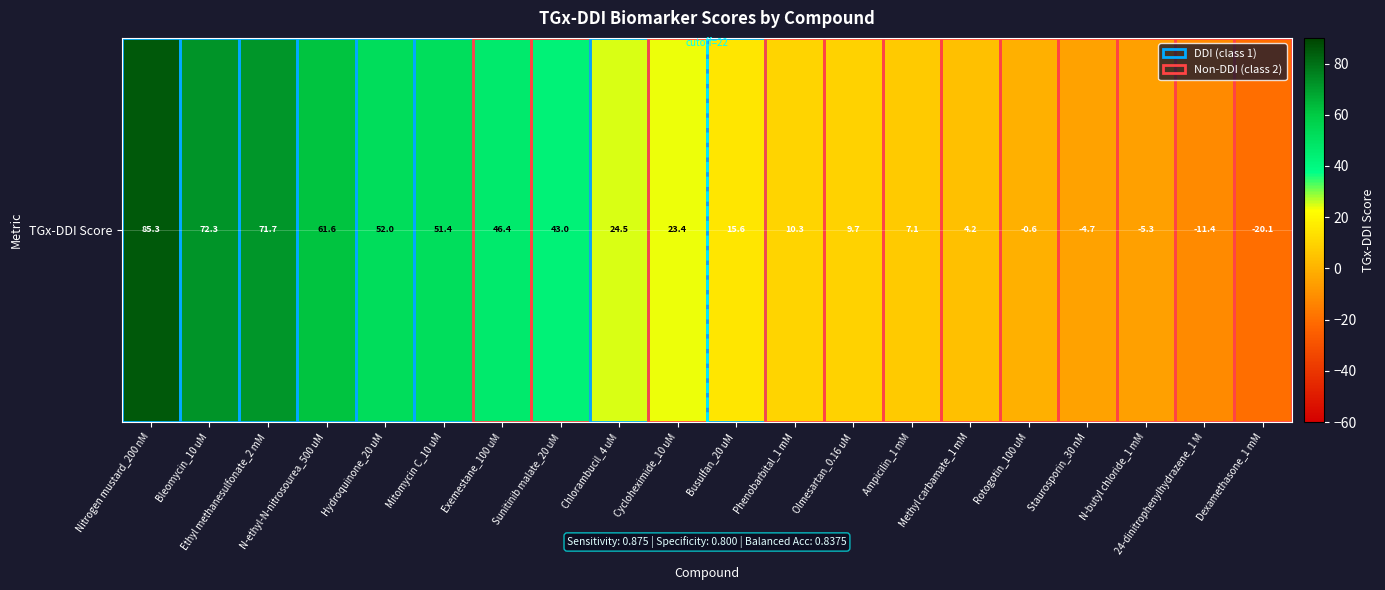

List the labels in order of value, largest first.

Nitrogen mustard_200 nM, Bleomycin_10 uM, Ethyl methanesulfonate_2 mM, N-ethyl-N-nitrosourea_500 uM, Hydroquinone_20 uM, Mitomycin C_10 uM, Exemestane_100 uM, Sunitinib malate_20 uM, Chlorambucil_4 uM, Cycloheximide_10 uM, Busulfan_20 uM, Phenobarbital_1 mM, Olmesartan_0.16 uM, Ampicilin_1 mM, Methyl carbamate_1 mM, Rotogotin_100 uM, Staurosporin_30 nM, N-butyl chloride_1 mM, 24-dinitrophenylhydrazene_1 M, Dexamethasone_1 mM